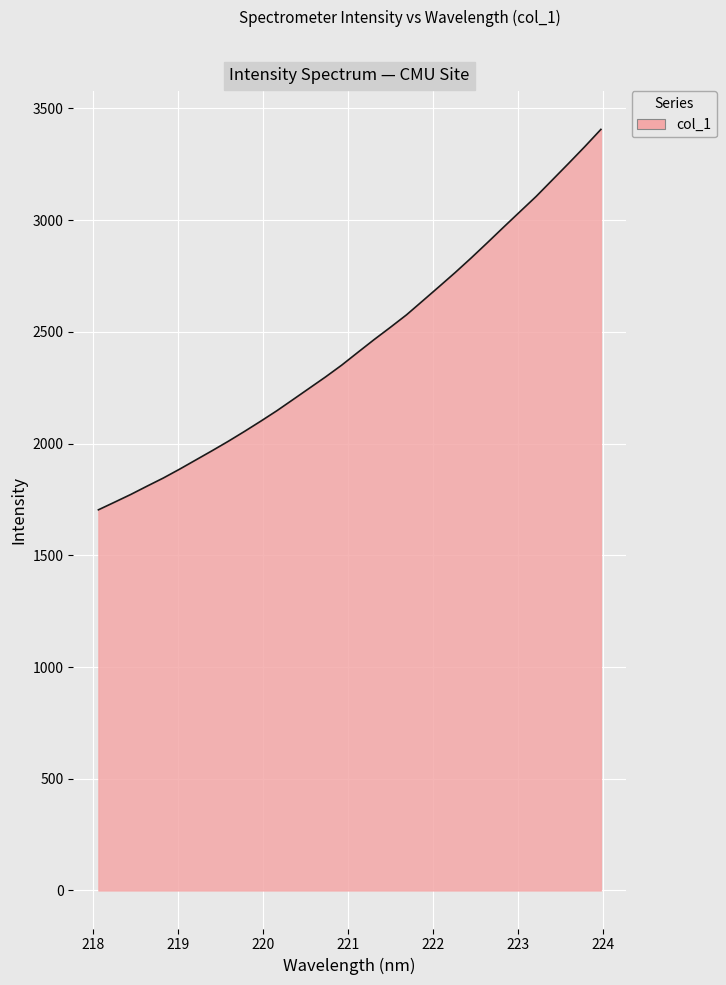

What is the difference between the maximum and minimum values?

1702.6